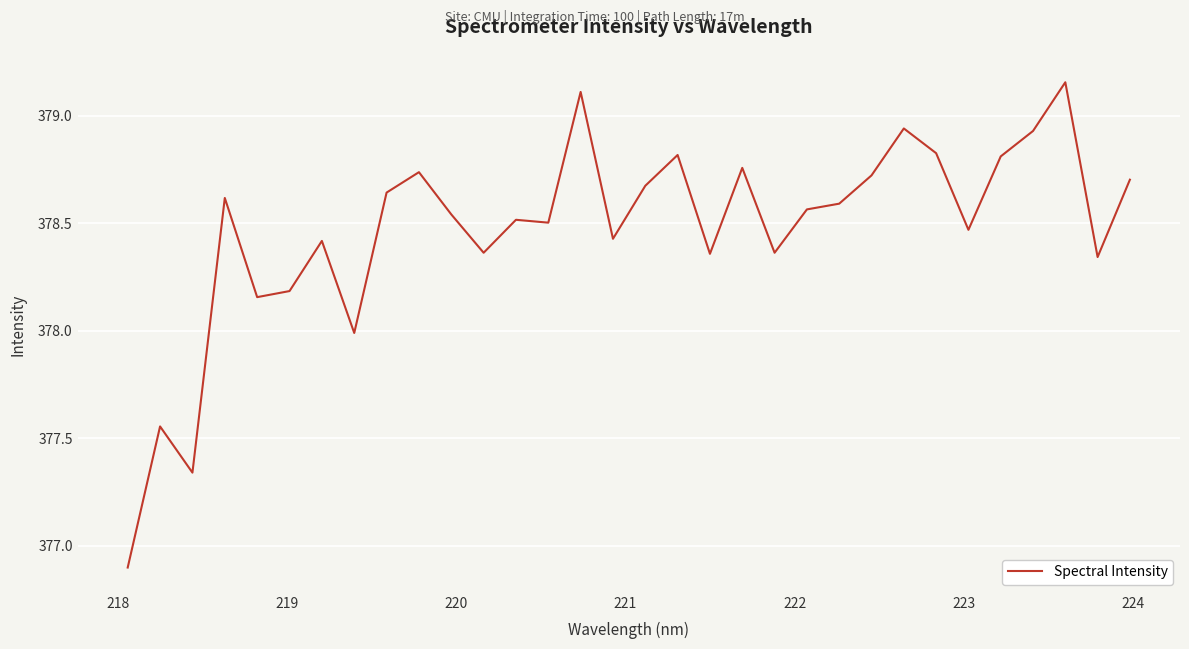

How many lines are shown in the chart?

1